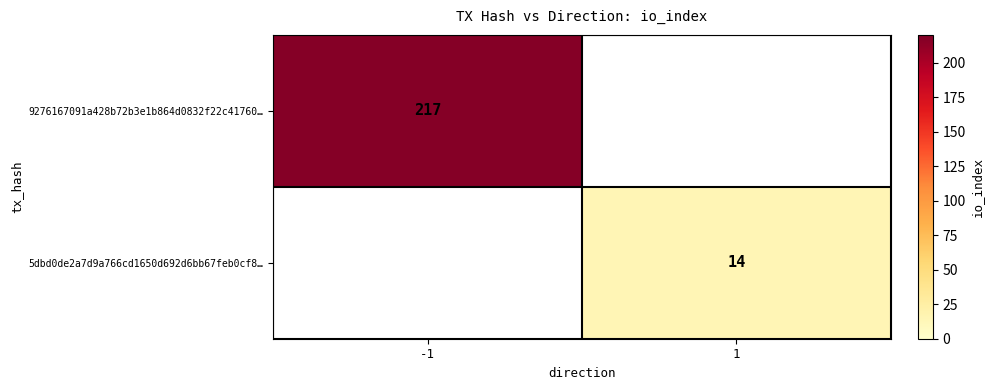

True or false: 9276167091a428b72b3e1b864d0832f22c41760… has a value of 312 at -1.

False